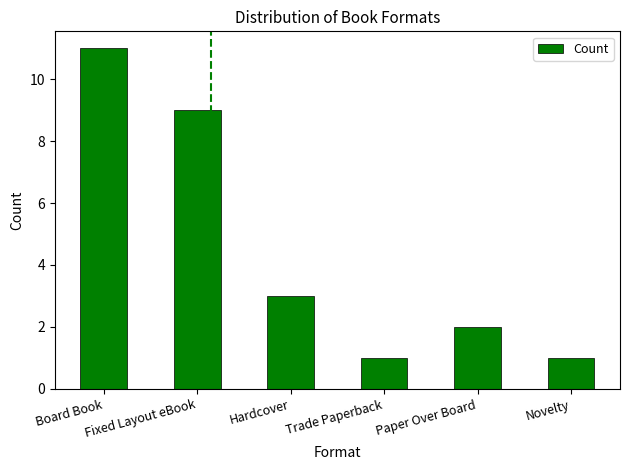

Approximately how many times larger is the value at Hardcover compared to Board Book?

0.3